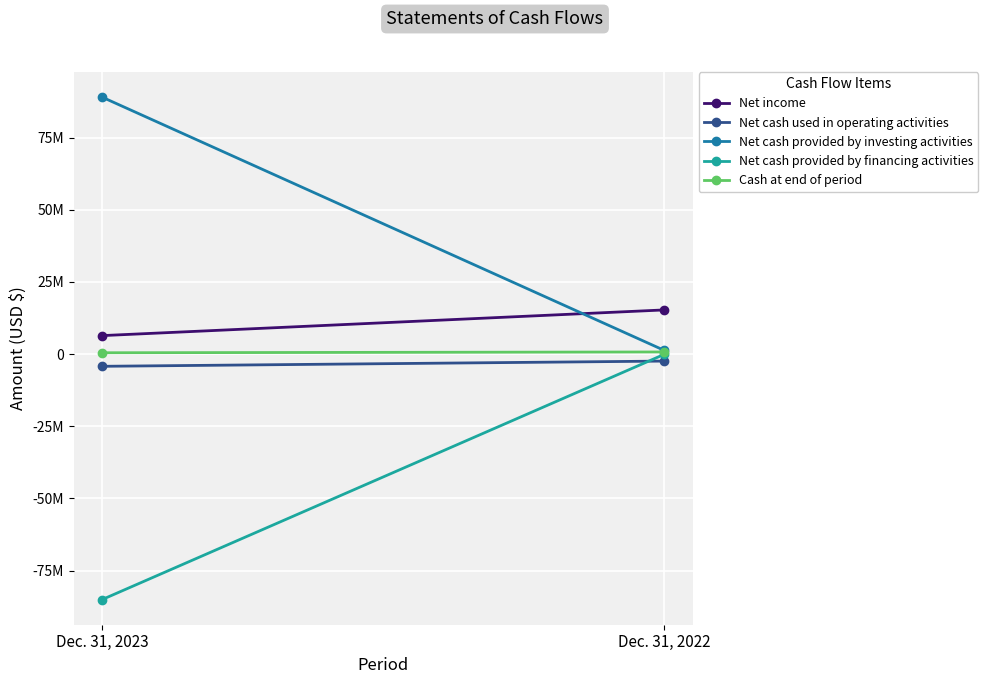

Between Dec. 31, 2023 and Dec. 31, 2022, which series saw the biggest shift?

Net cash provided by investing activities